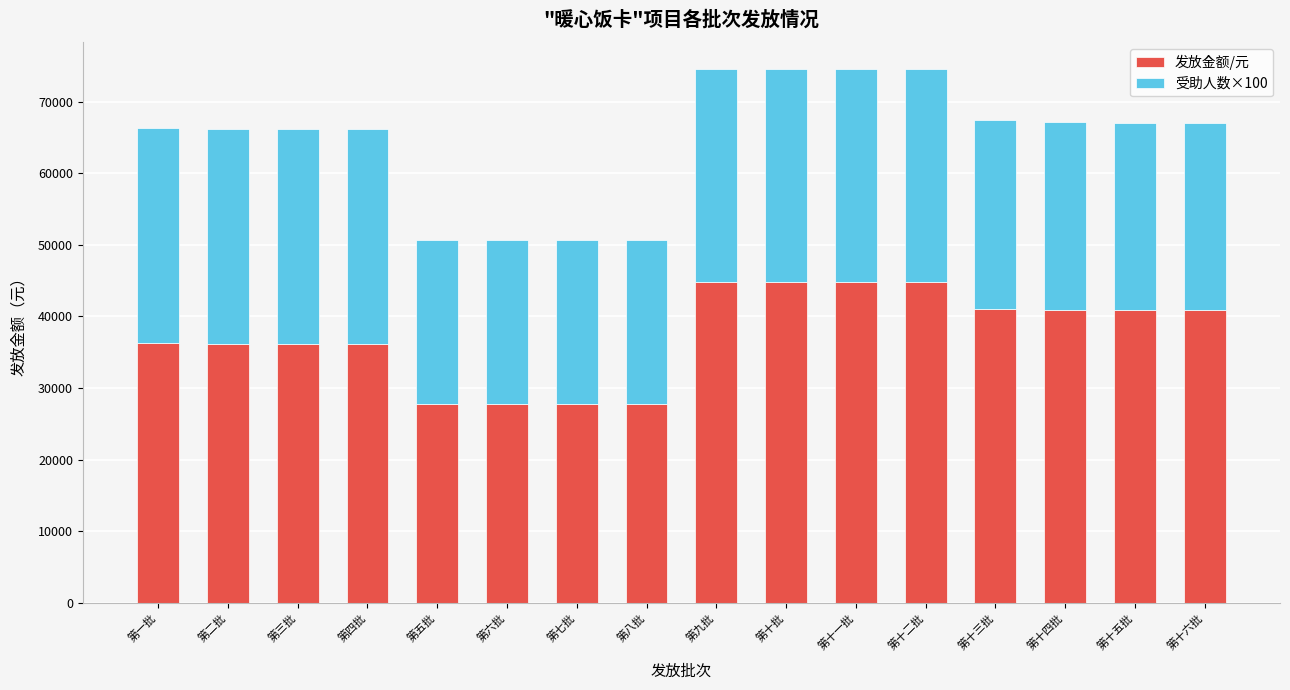

What is the total value across all series at 第一批?

66346.2